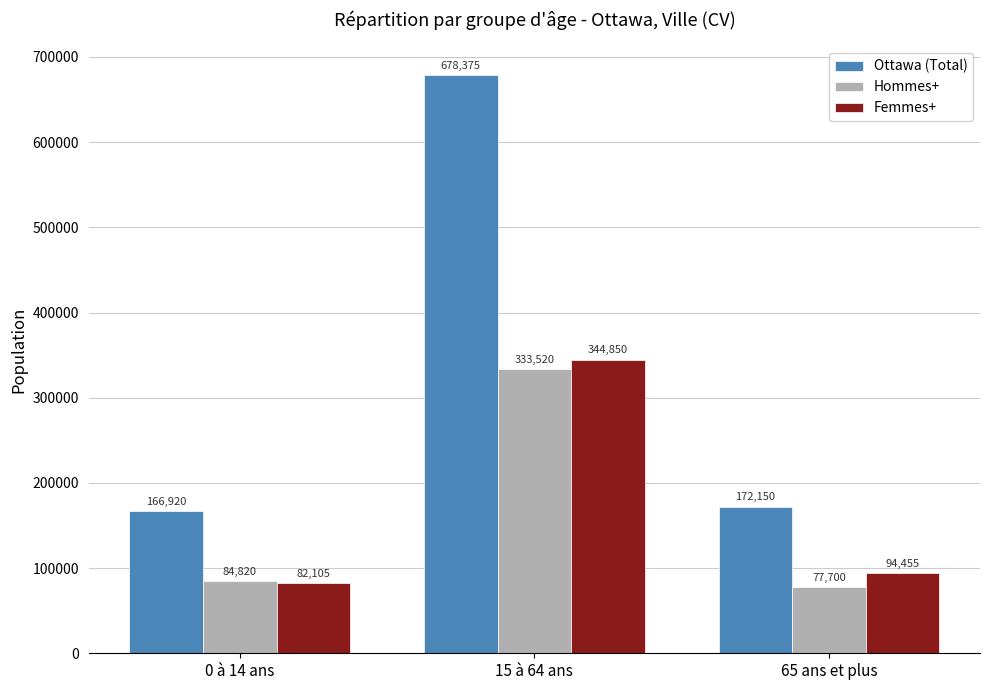

Which series has the largest total across all categories?

Ottawa (Total)